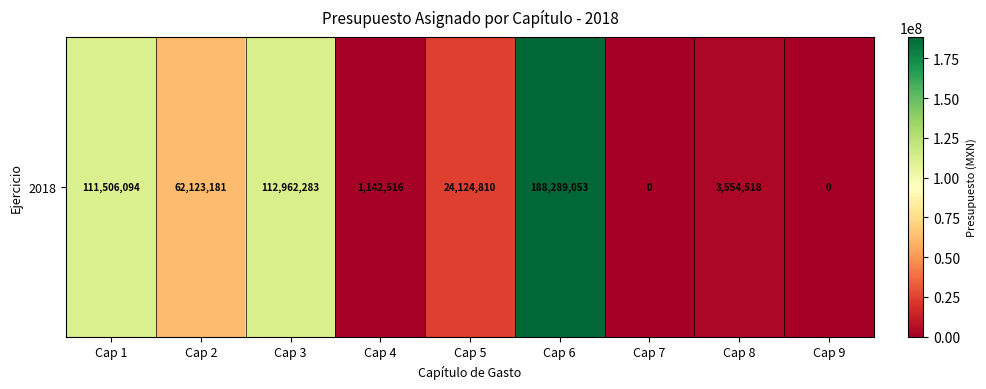

Reading left to right, transcribe all the data shown in this chart.

111506093.6	62123181.0	112962283.2	1142516.1	24124810.1	188289053.0	0.0	3554517.8	0.0